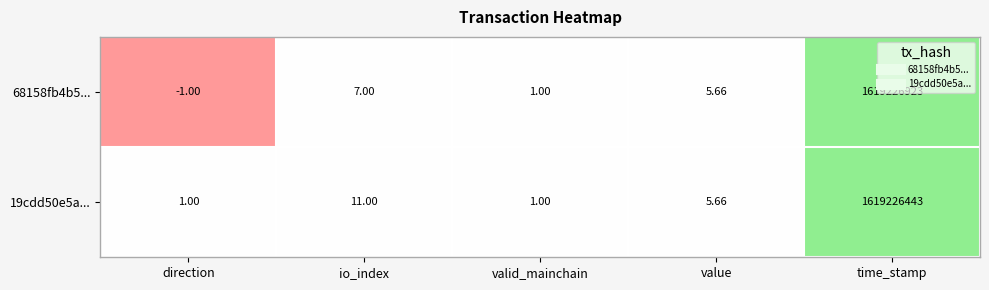

At which category does the chart reach its peak across all series?

time_stamp